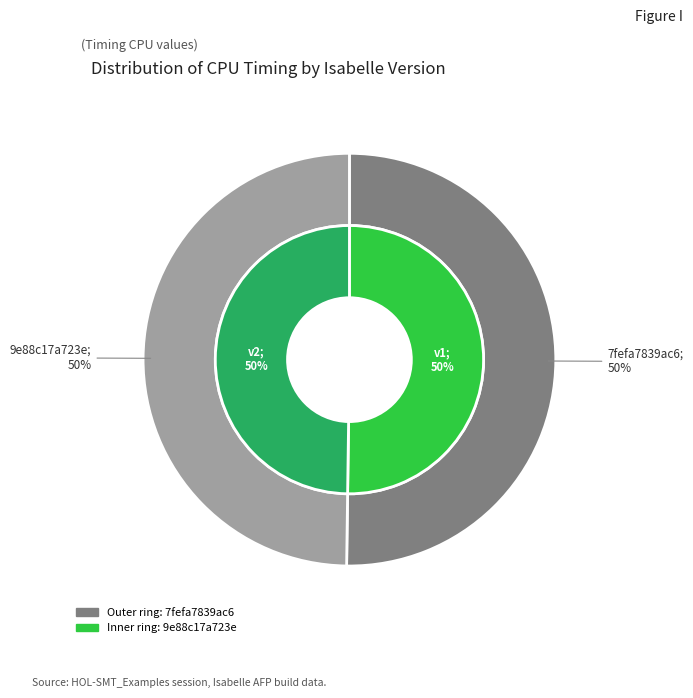

How many segments does this pie chart have?

2